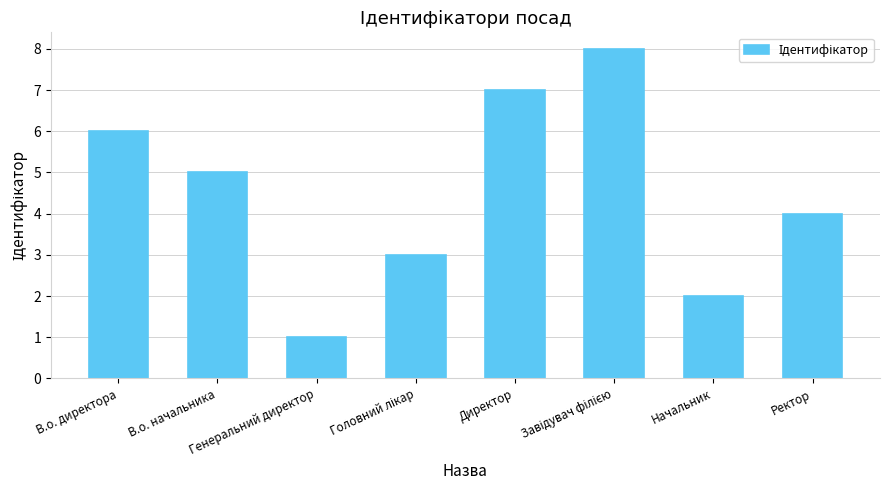

What is the label of the 7th bar from the right?

В.о. начальника